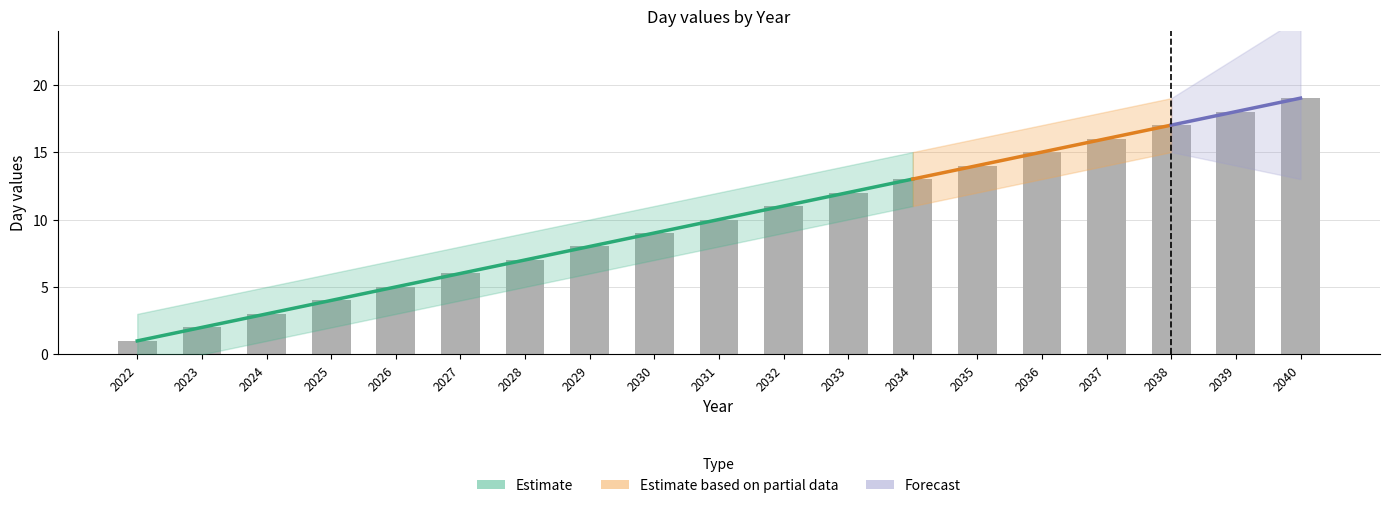

How many data points does each series have?

19